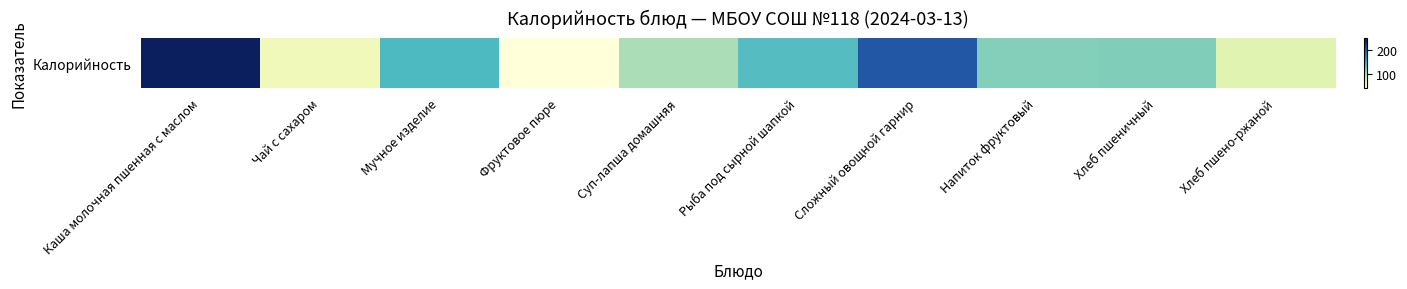

What is the maximum value shown in the chart?

246